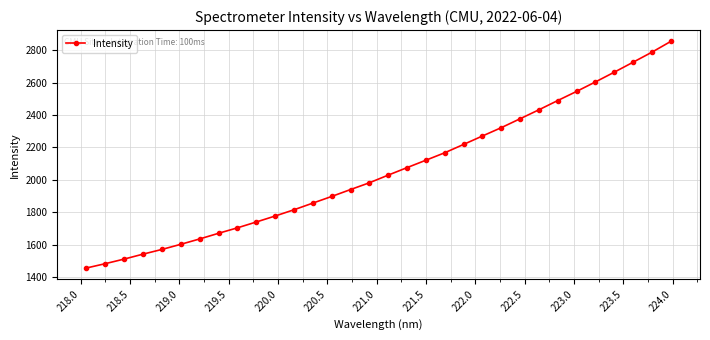

What is the value of the 2nd point from the left?

1483.7